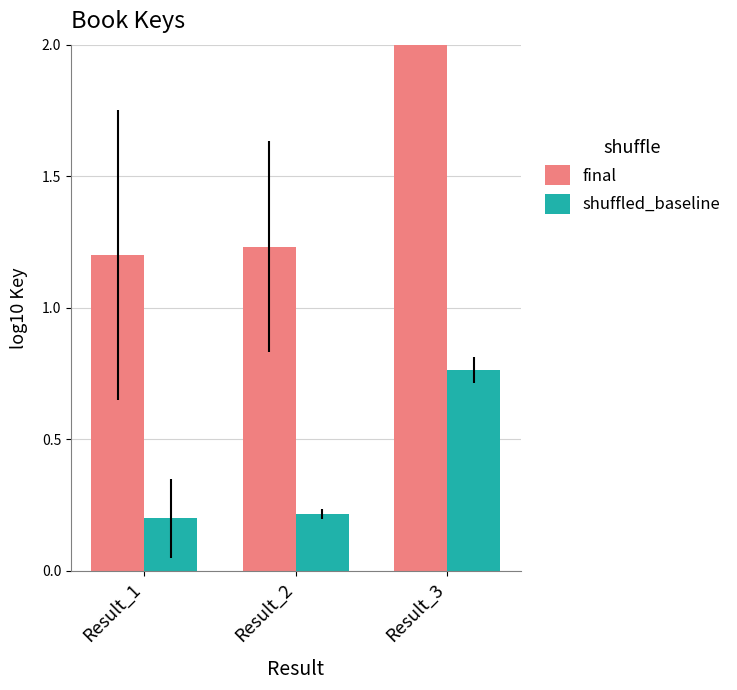

What is the difference between the maximum and second lowest values in the shuffled_baseline series?

0.5